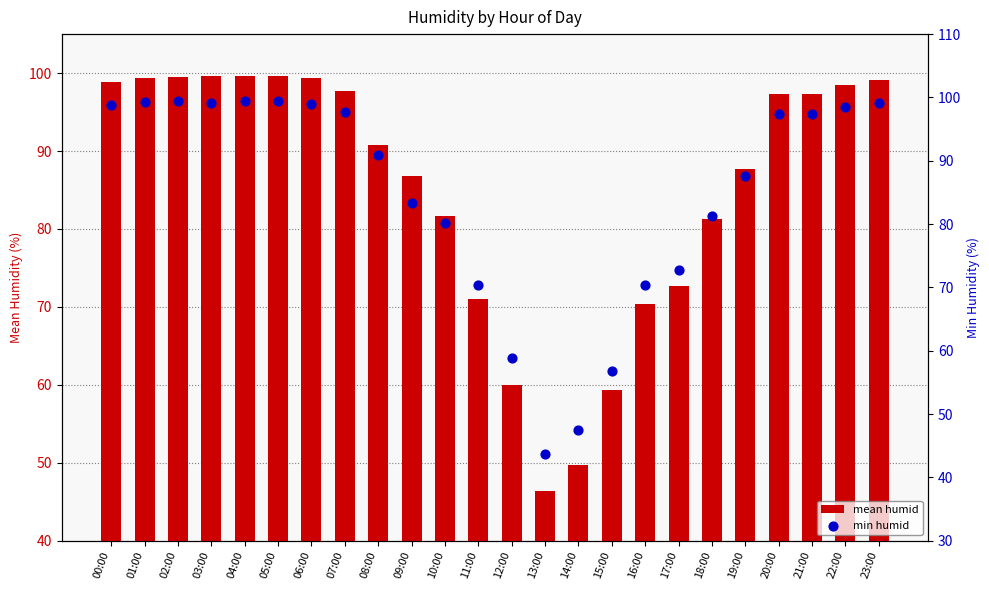

Which series has the largest total across all categories?

mean humid